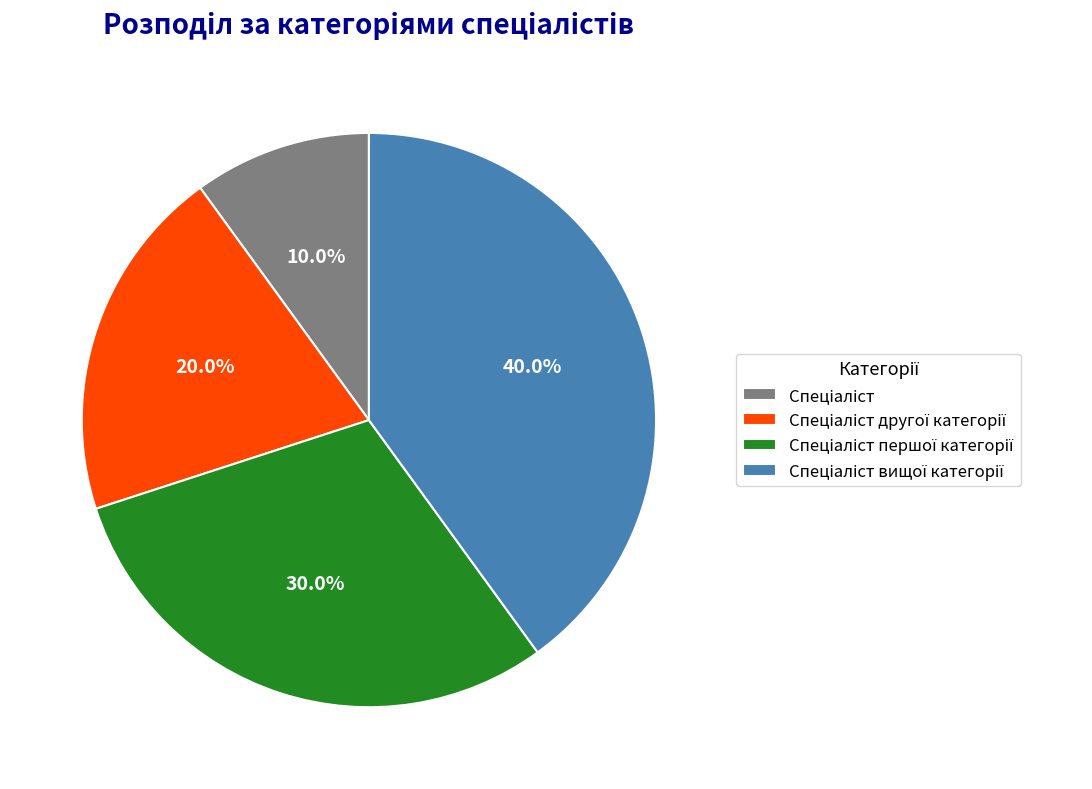

Count the number of slices in the pie.

4